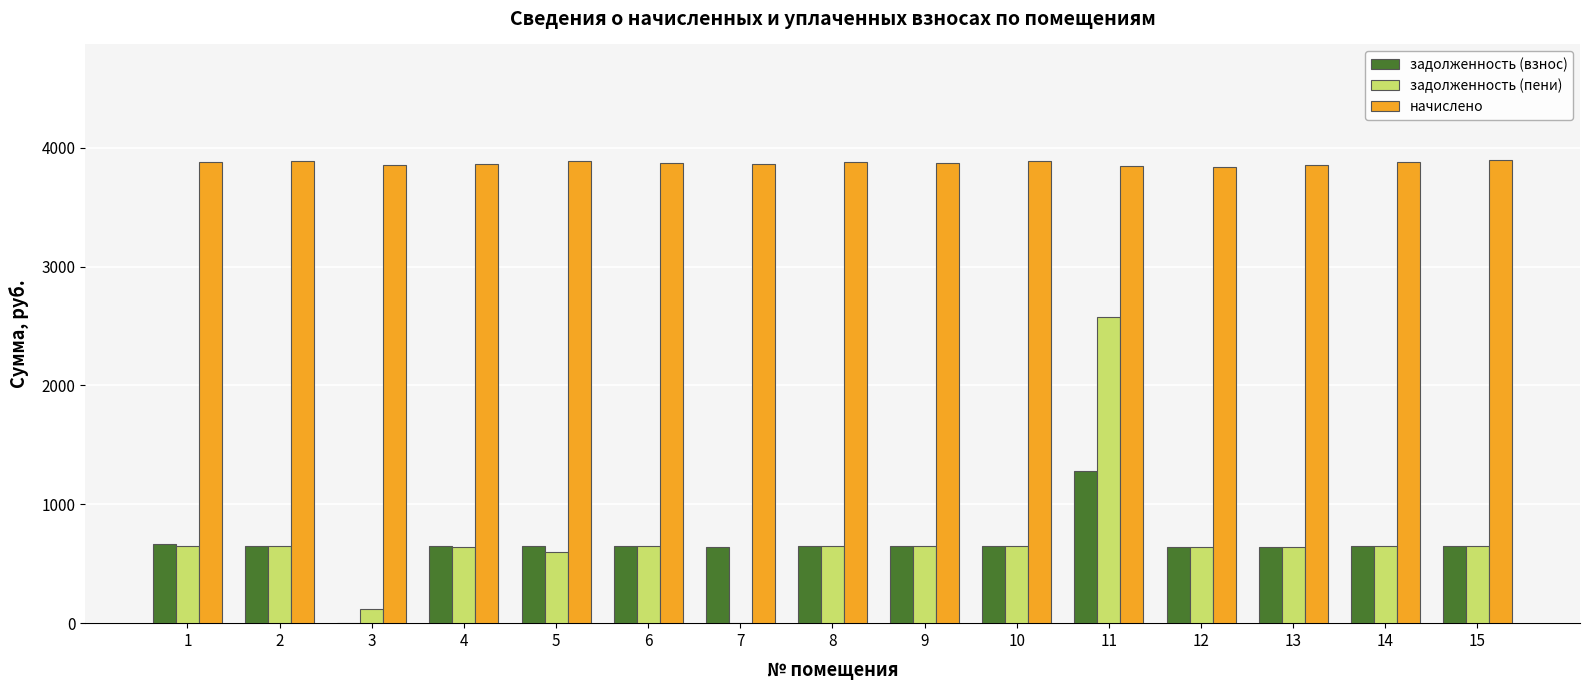

True or false: задолженность (пени) has a value of 1078.2 at 14.

False